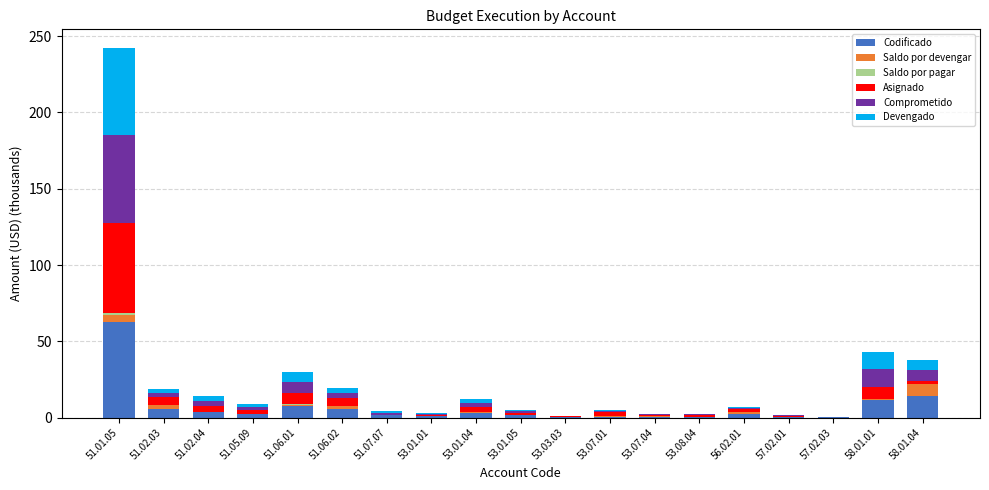

At which category is the sum across all series the highest?

51.01.05